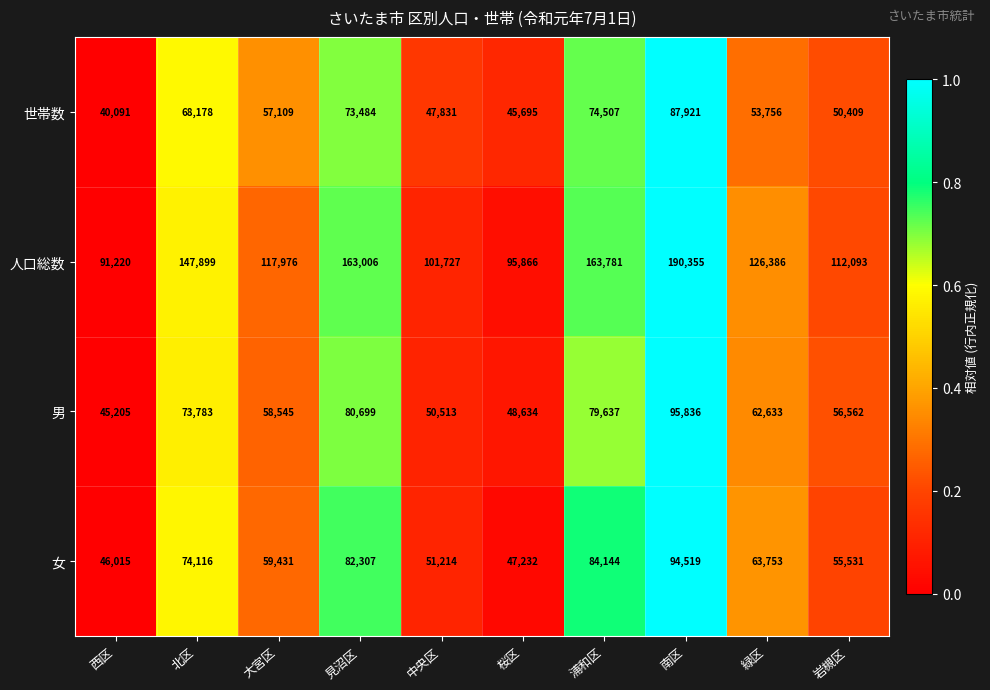

The value of 女 at 桜区 is 47232. True or false?

True